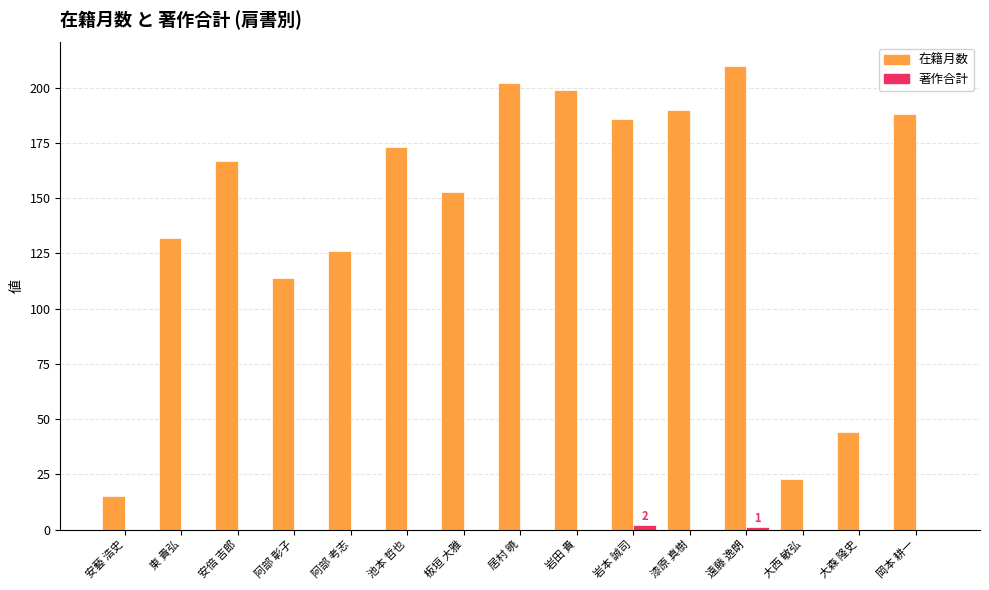

How many data points does each series have?

15